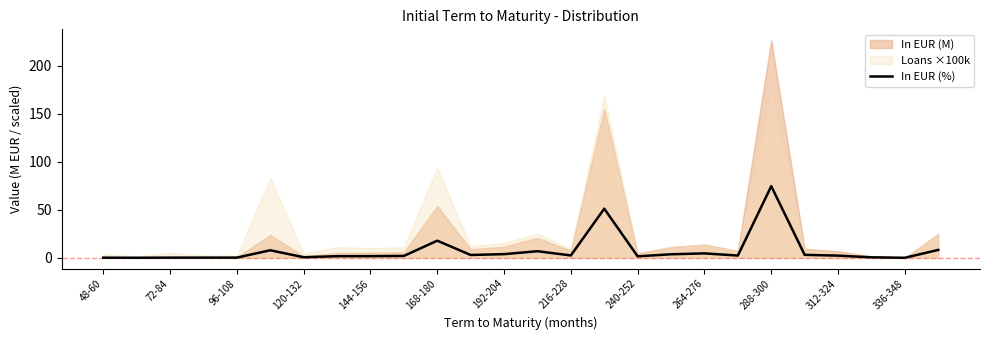

Reading left to right, extract all data points from this chart.

0.1	0.0	0.2	0.2	0.2	7.8	0.6	1.7	1.7	1.9	17.8	2.9	3.8	6.8	2.4	51.1	1.5	3.7	4.6	2.3	74.6	3.1	2.2	0.5	0.0	8.2